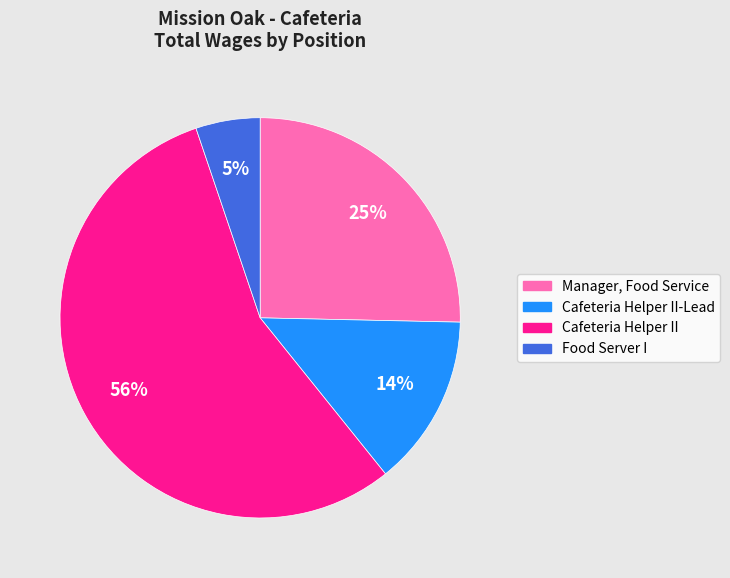

Does any single category account for the majority?

Yes